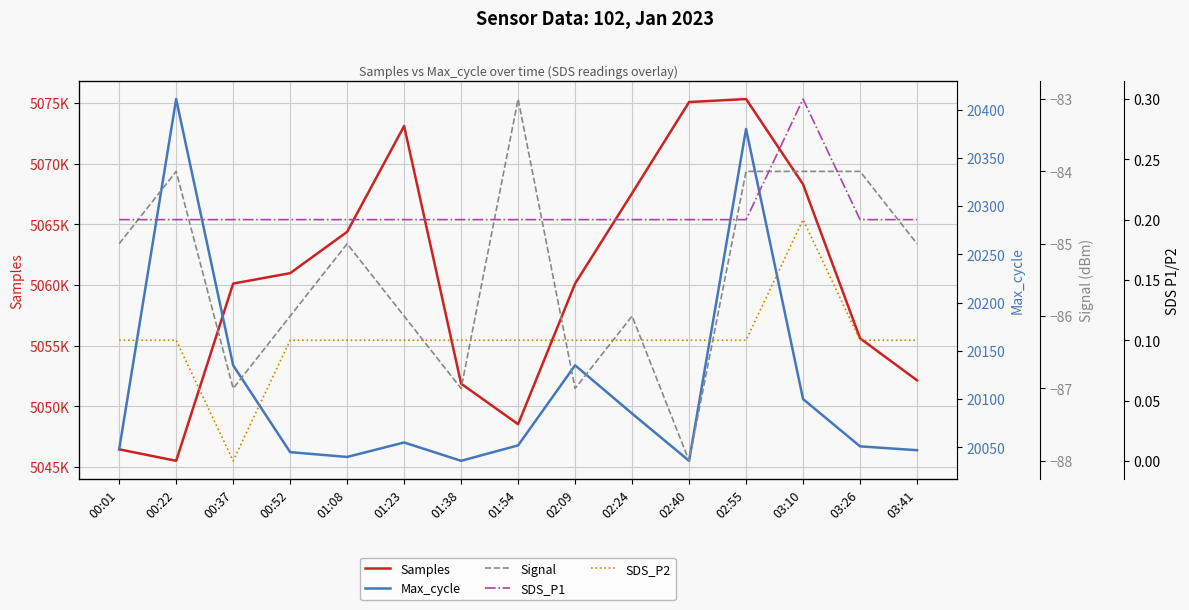

What is the label of the 5th point from the left?

01:08